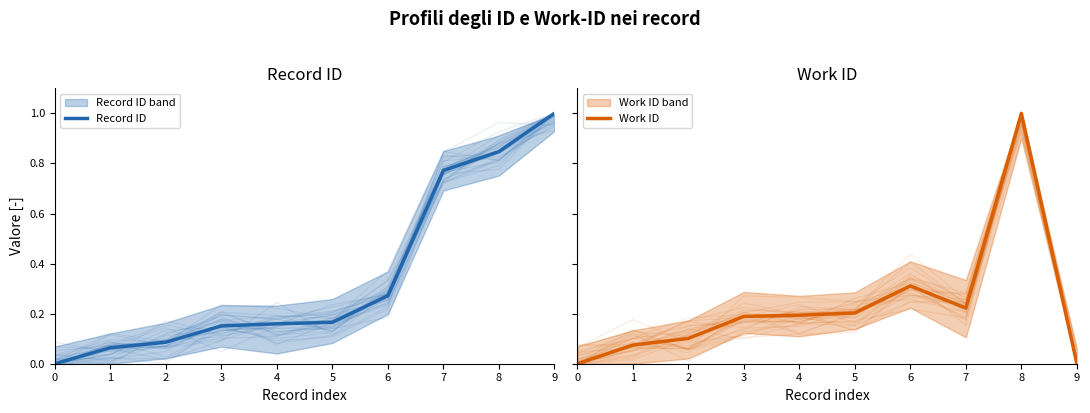

Which category has the highest value in the Record ID series?

9